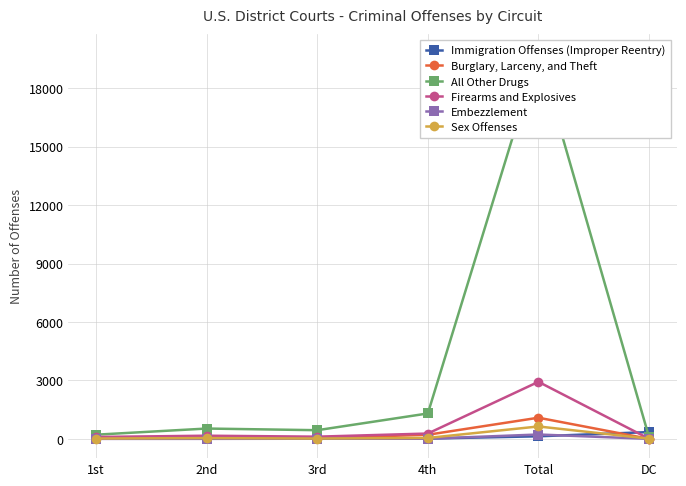

Where does the Immigration Offenses (Improper Reentry) series first go above 38?

Total